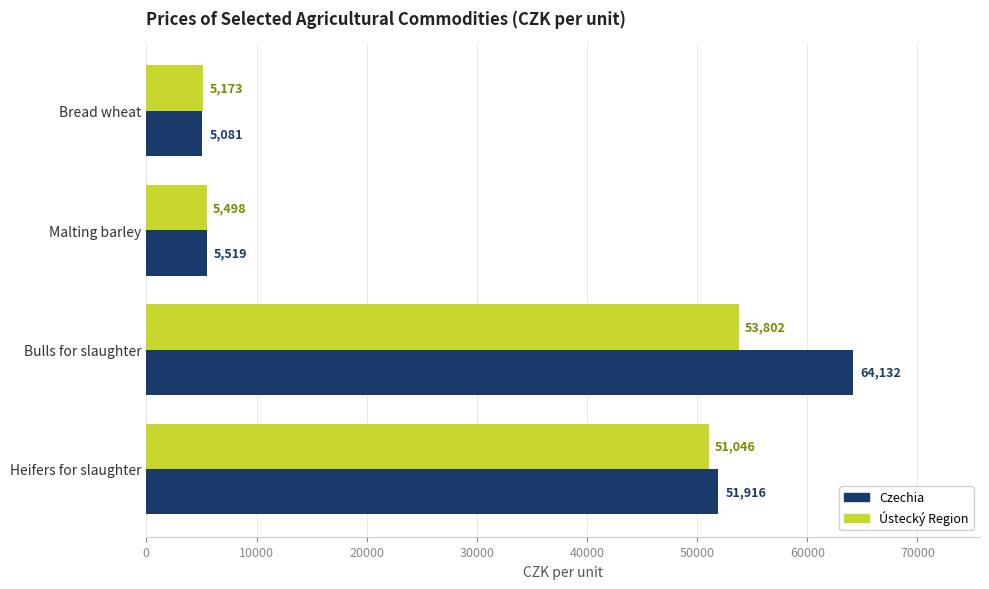

The Czechia series shows 5519 at Malting barley. True or false?

True